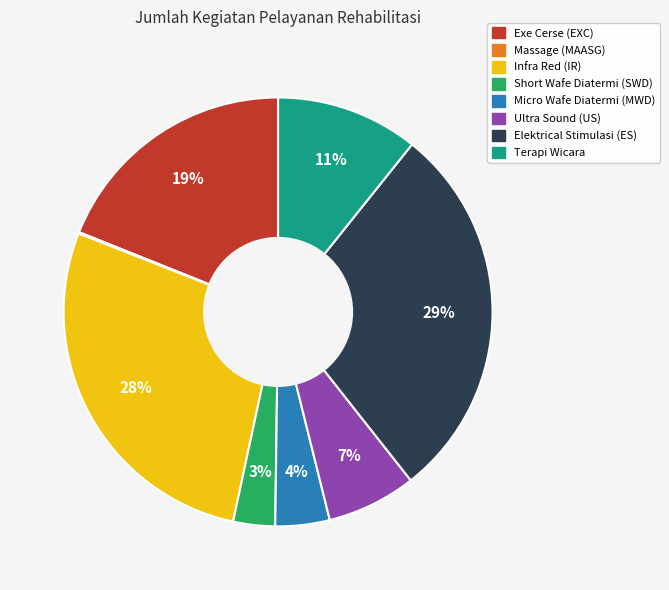

Is there a majority slice in this chart?

No